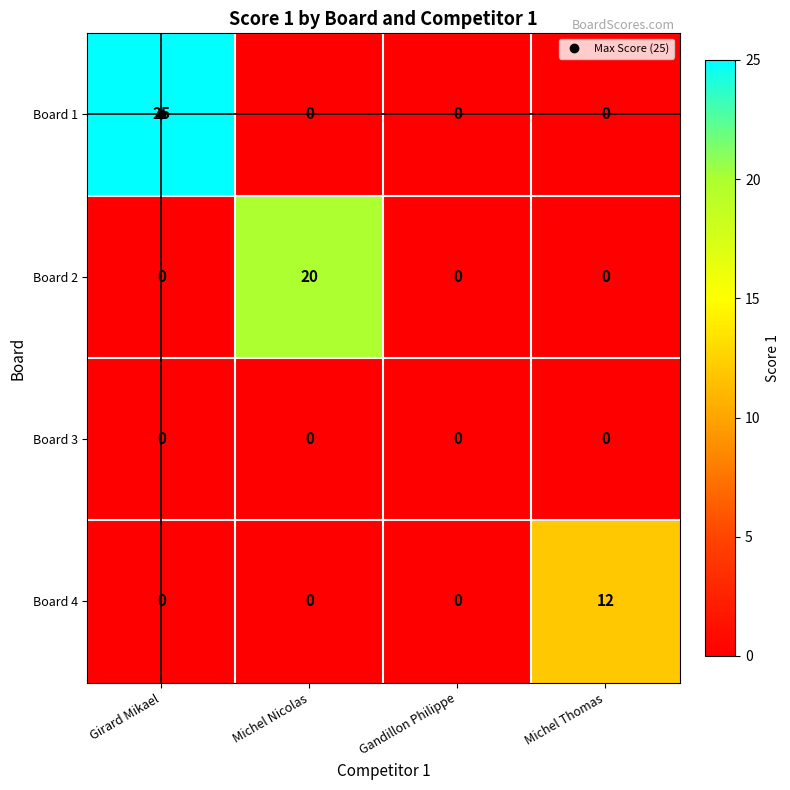

What is the difference between the maximum and minimum values in the Board 2 series?

20